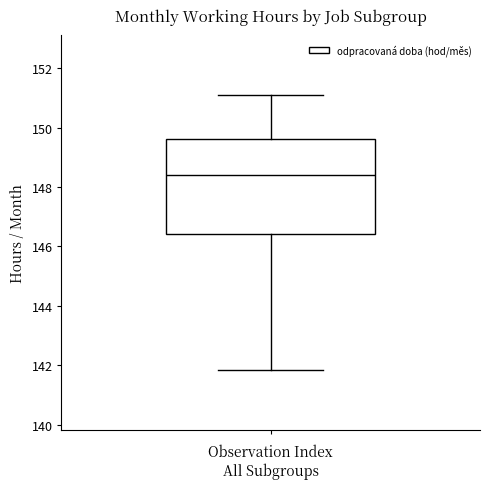

Transcribe this box plot: give where the median line is, the range the box spans, and where the two whiskers end, as read against the y-axis. The values are not printed on the chart, so give them approximately, as read against the axis.

median 148.4, box 146.4 to 149.6, whiskers 141.8 to 151.2